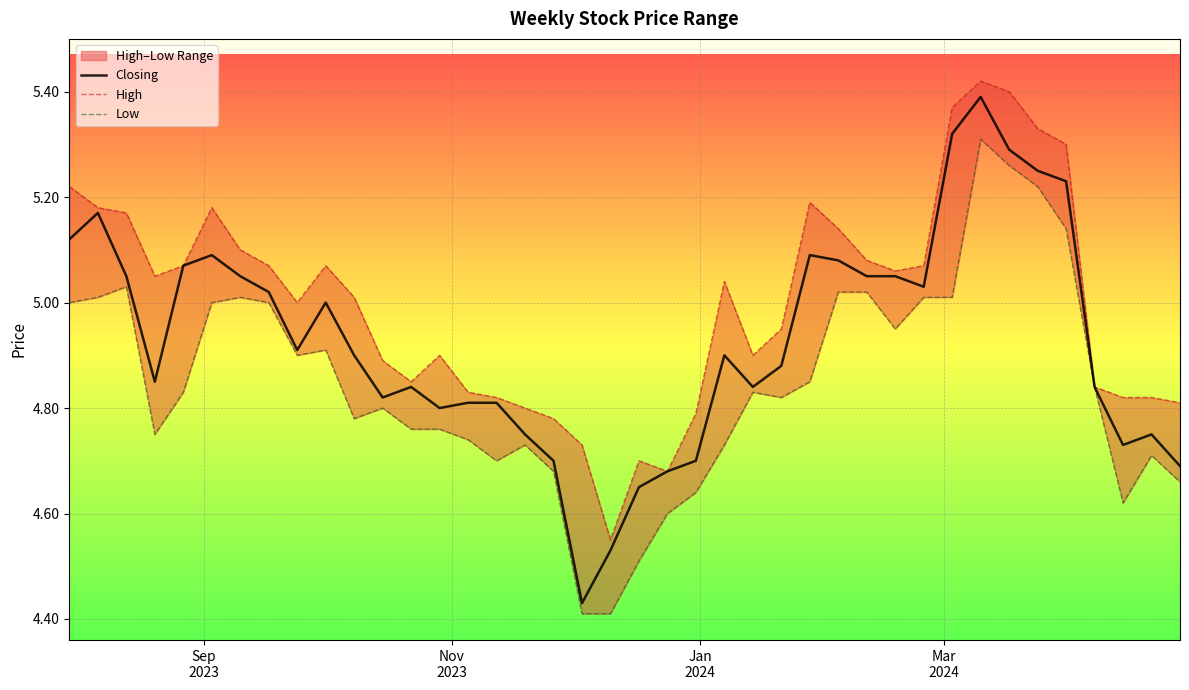

Which series has the widest spread of values?

Closing